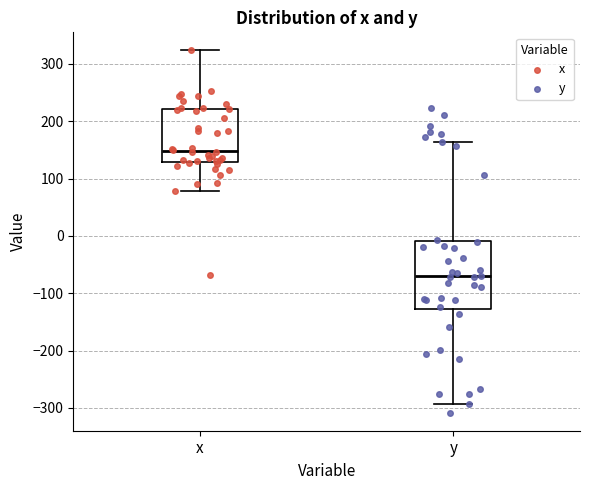

Where does the lower whisker of the box for x end on the y-axis? The values are not printed on the chart, so give them approximately, as read against the axis.

80